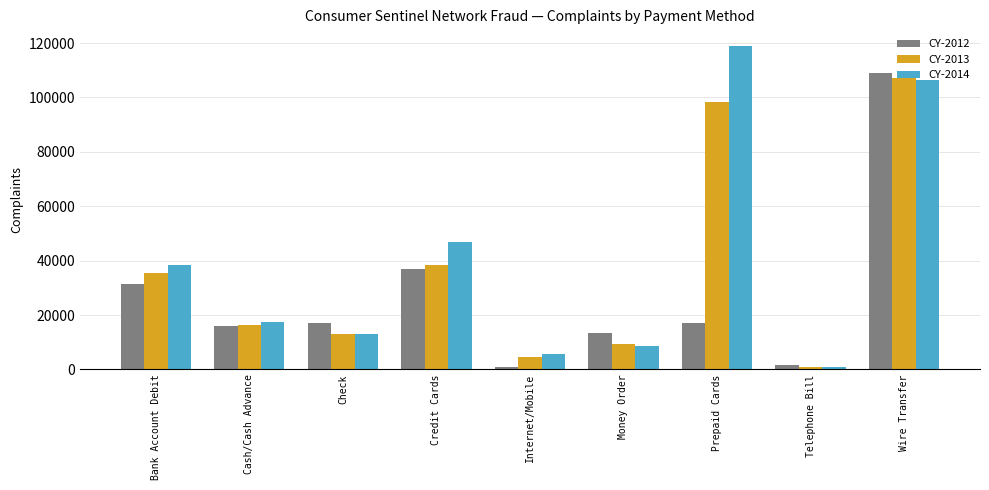

What is the spread (max minus min) of values at Internet/Mobile?

4795